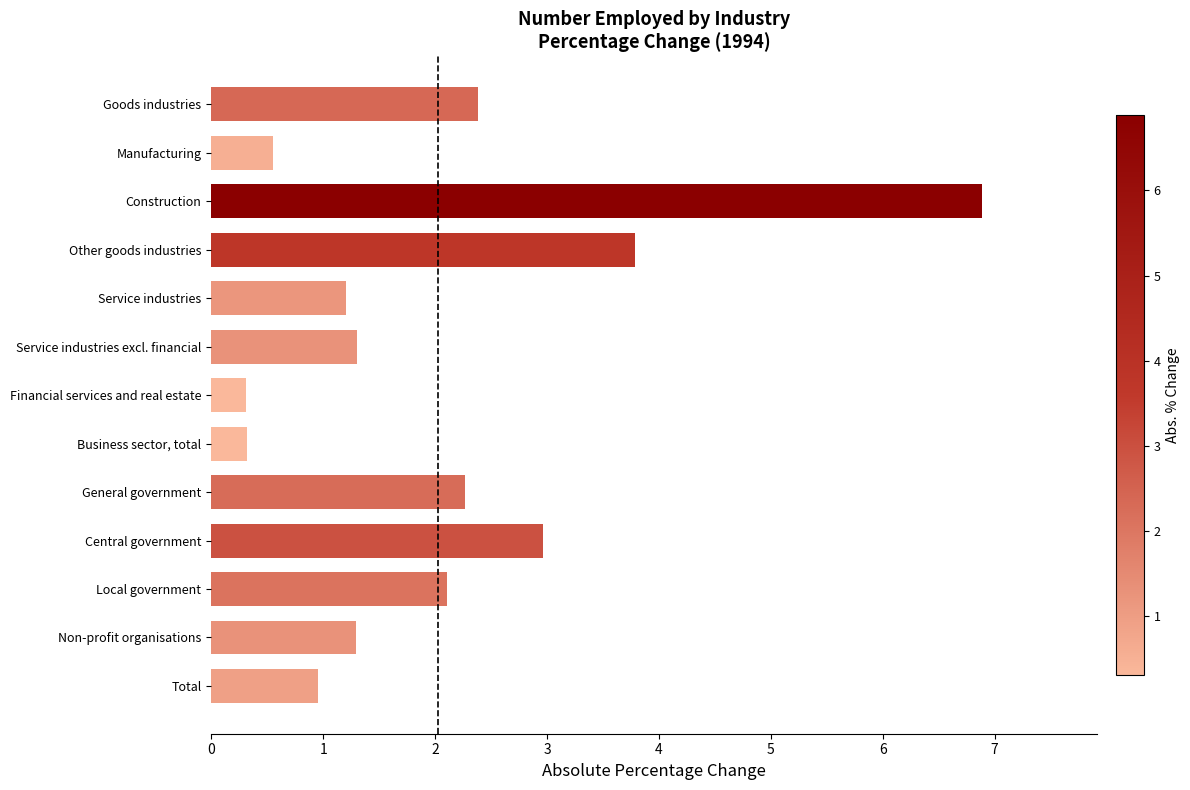

Is it true that the value at Manufacturing is 0.3?

False